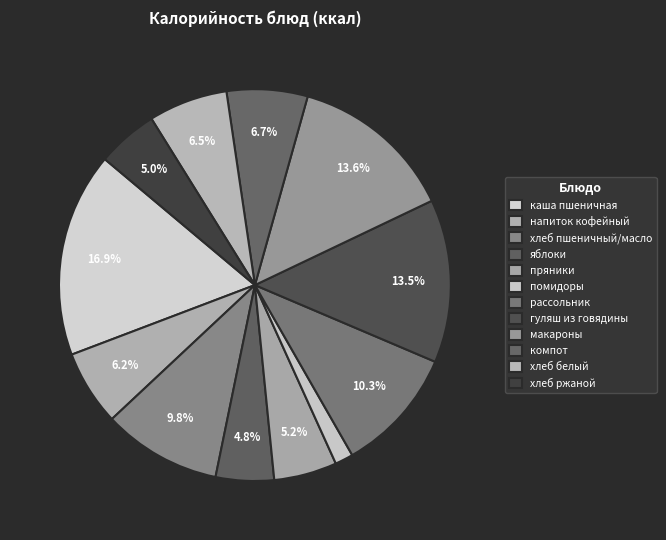

How many slices are in this pie chart?

12